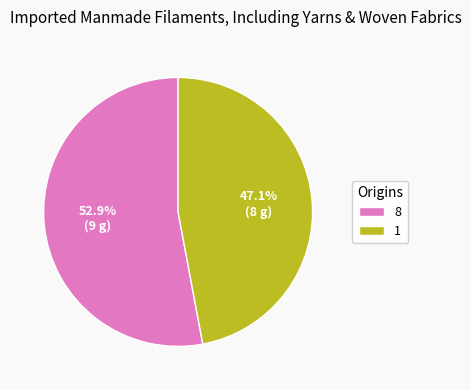

Between 1 and 8, which is larger?

8